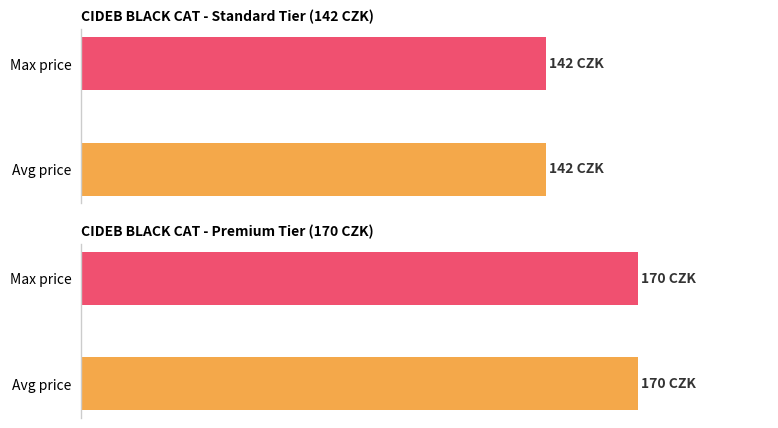

What is the value of the 142 CZK bar at the 8th from the left?

142